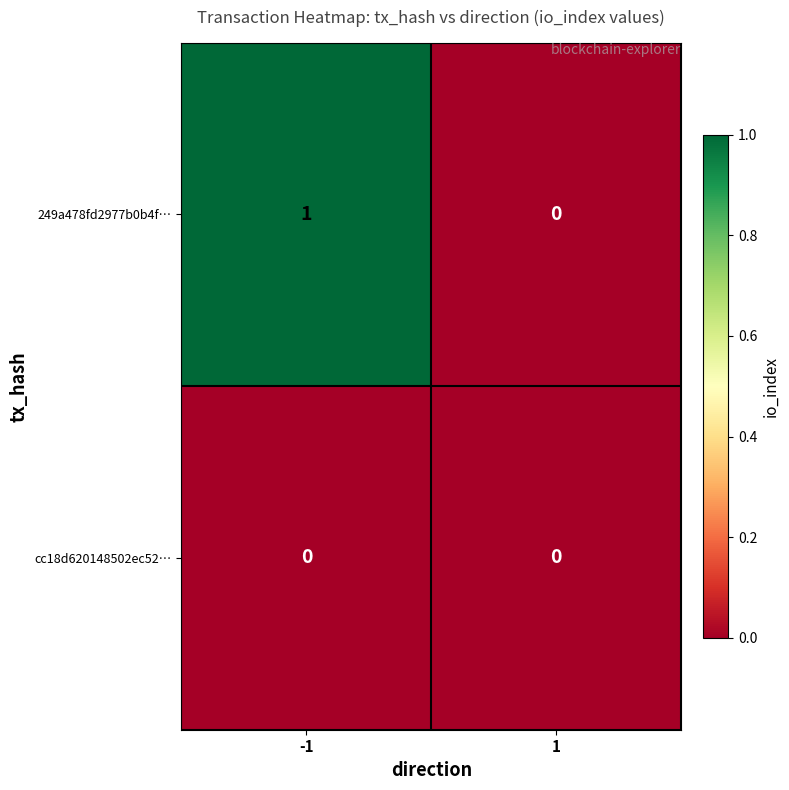

The 249a478fd2977b0b4f… series shows -1 at 1. True or false?

False